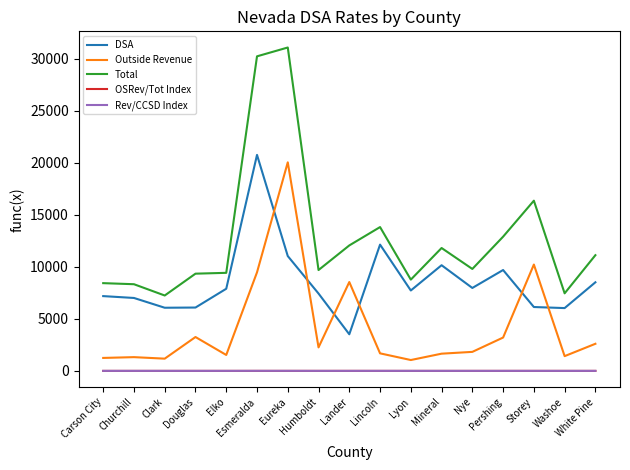

What are all the series names shown in the legend?

DSA, Outside Revenue, Total, OSRev/Tot Index, Rev/CCSD Index